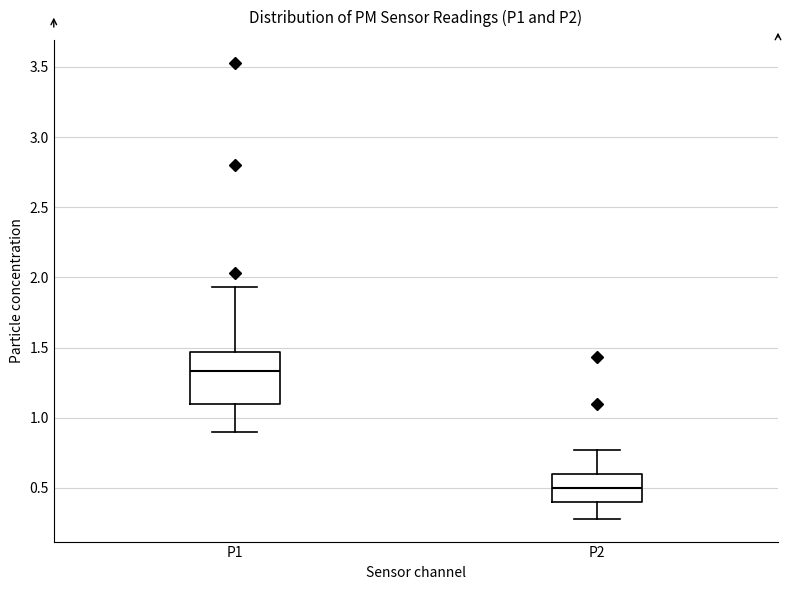

Which box is the tallest, from its lower edge to its upper edge?

P1